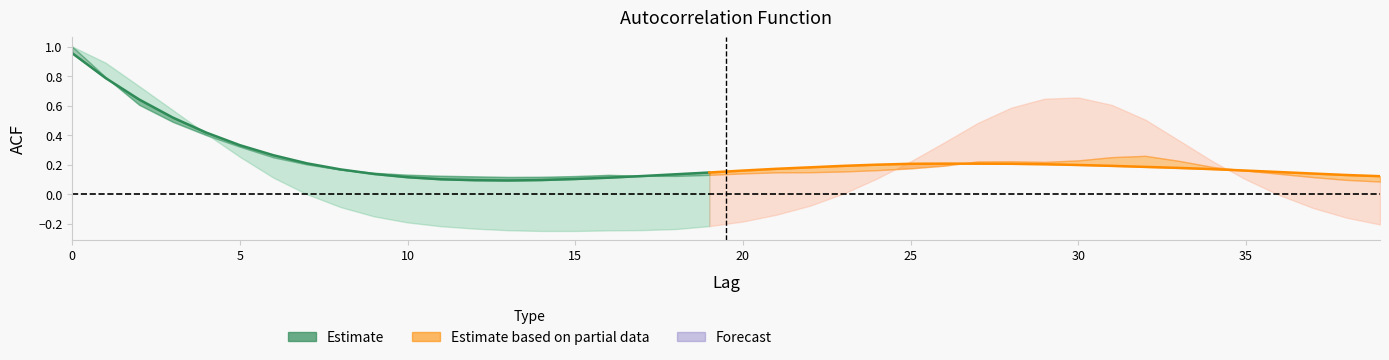

Count the number of data series in this chart.

3